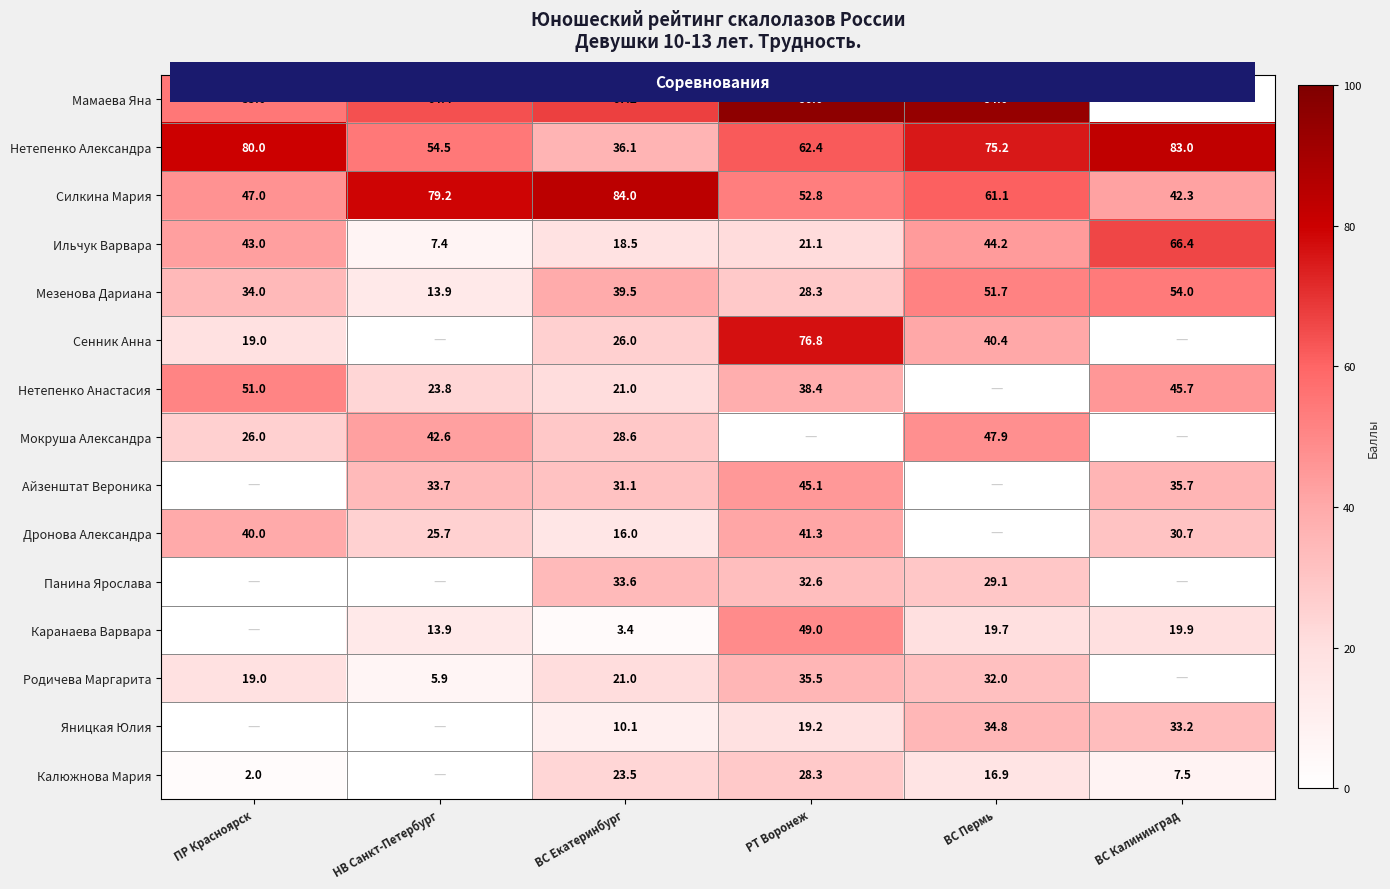

Where does the Айзенштат Вероника series first go above 45?

РТ Воронеж